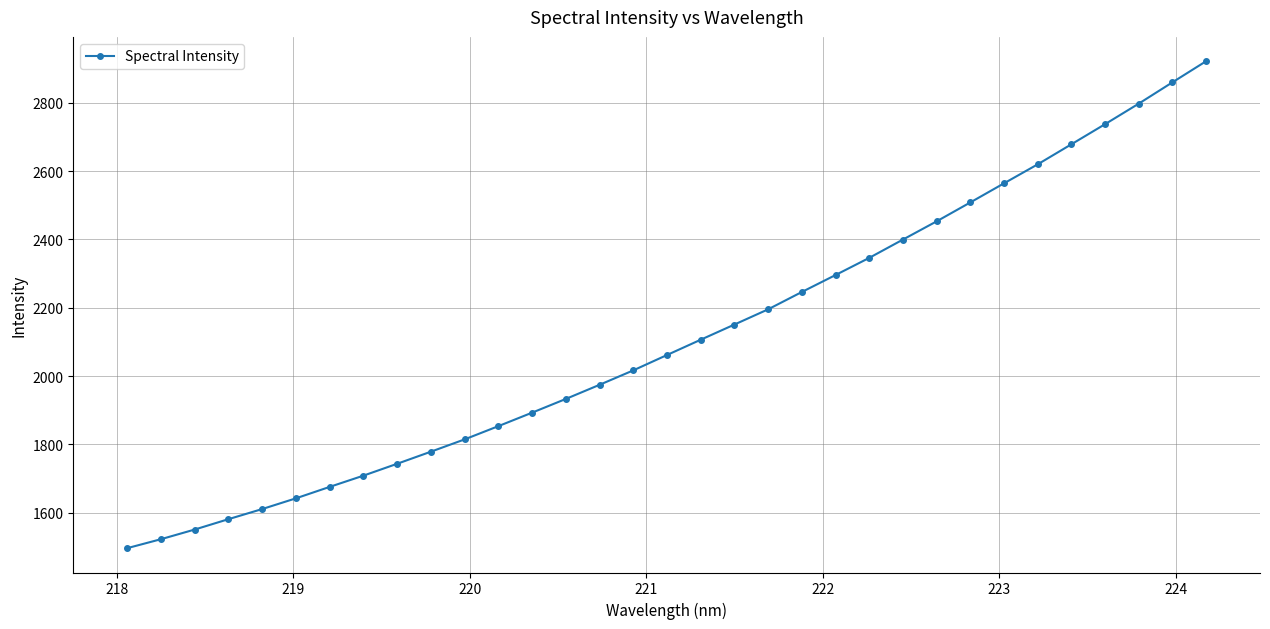

What is the average value?

2113.2